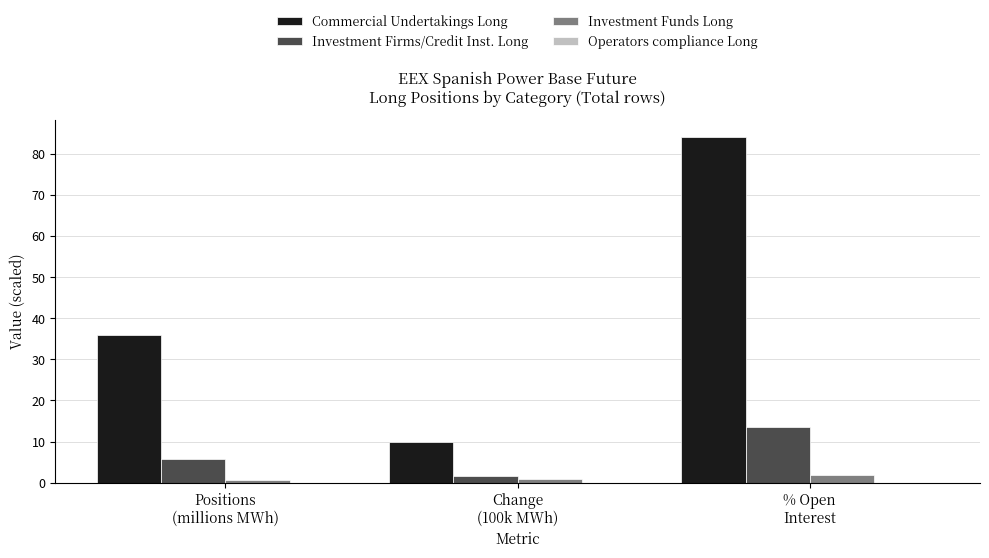

Rank the series by their maximum value, from highest to lowest.

Commercial Undertakings Long, Investment Firms/Credit Inst. Long, Investment Funds Long